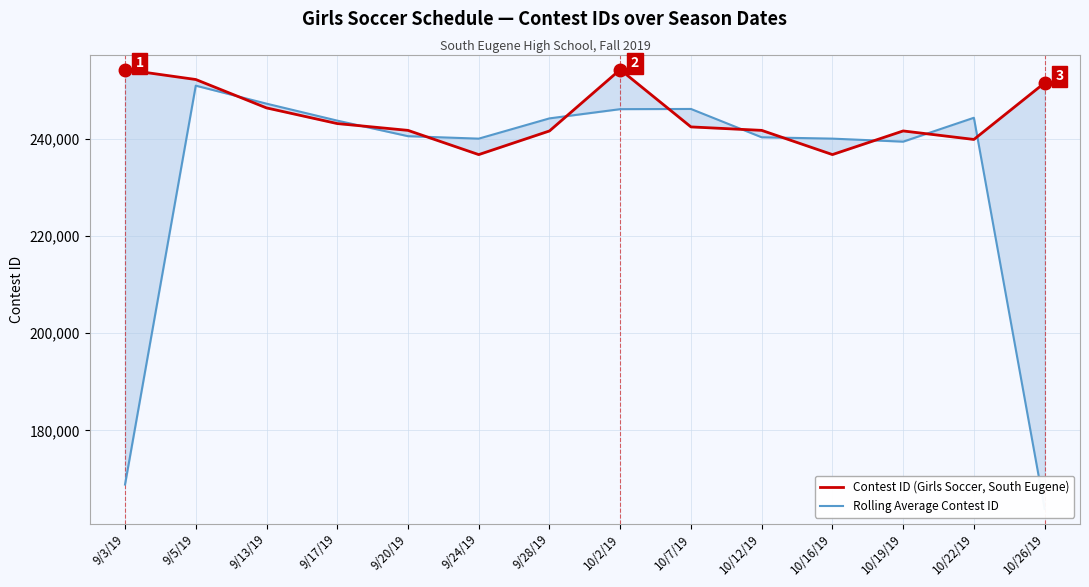

List the series in order of their peak value, lowest first.

Rolling Average Contest ID, Contest ID (Girls Soccer, South Eugene)